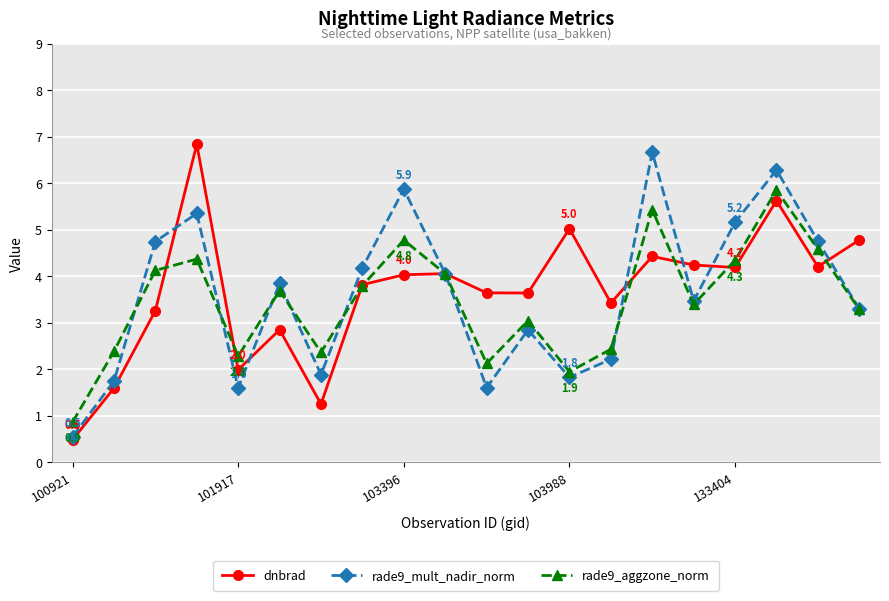

What is the greatest value displayed?

6.8